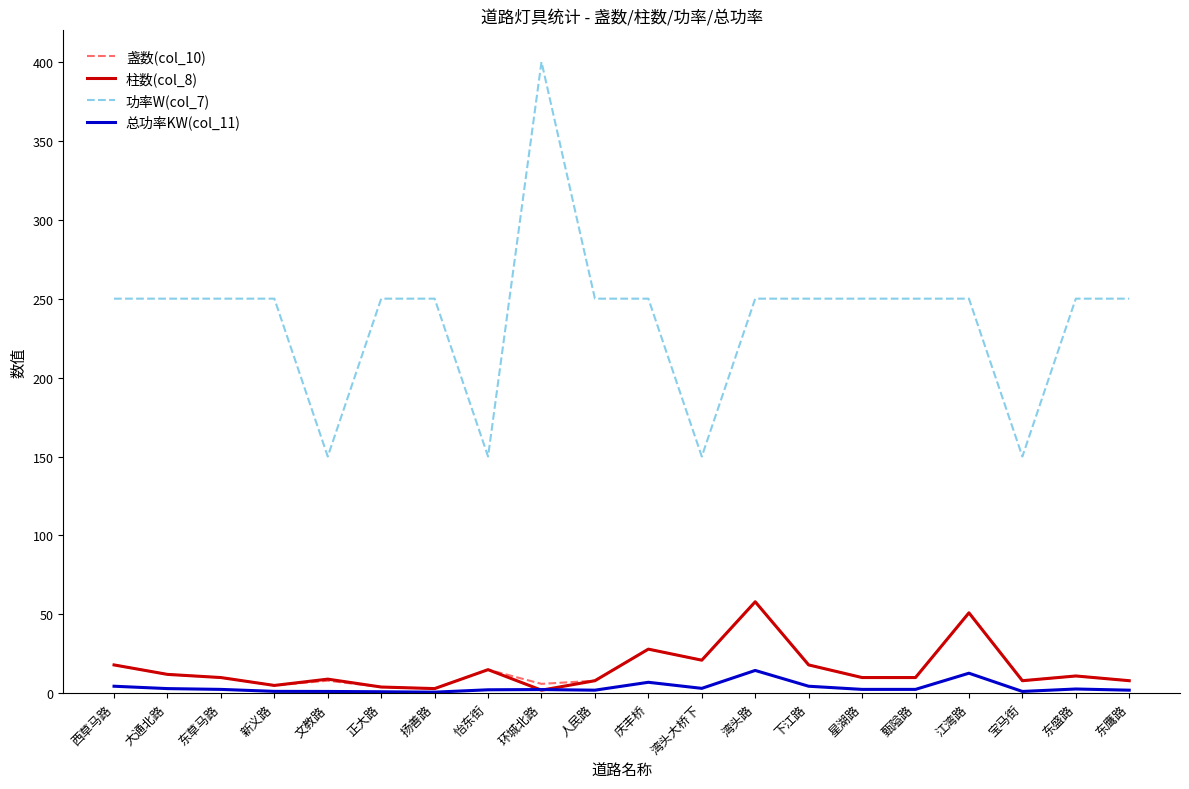

Which series has the widest spread of values?

功率W(col_7)